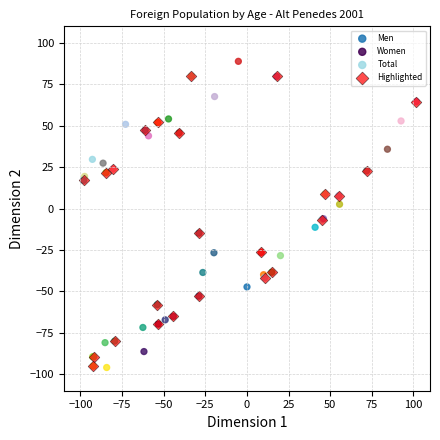

Which series has the widest spread of Y values?

Highlighted